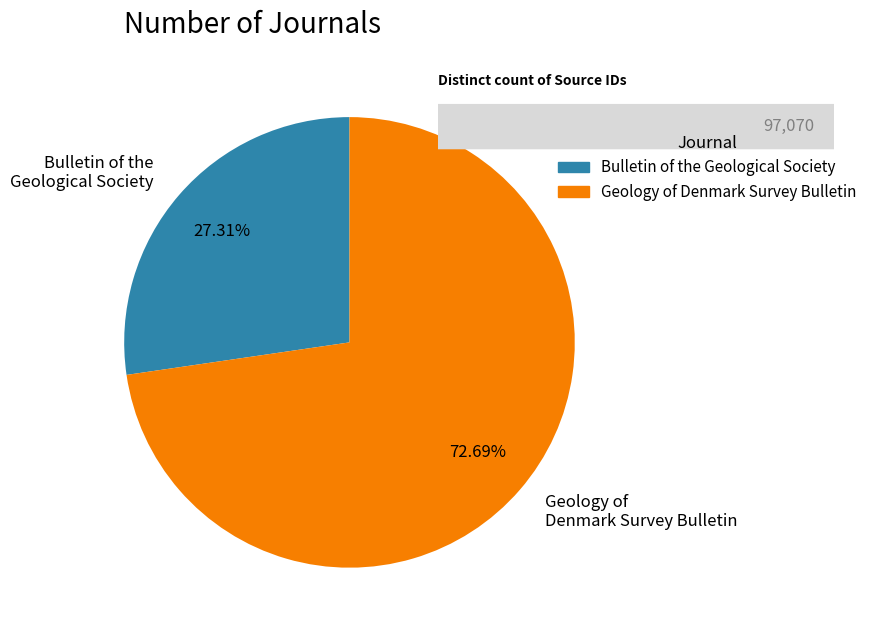

What is the majority slice?

Geology of Denmark Survey Bulletin